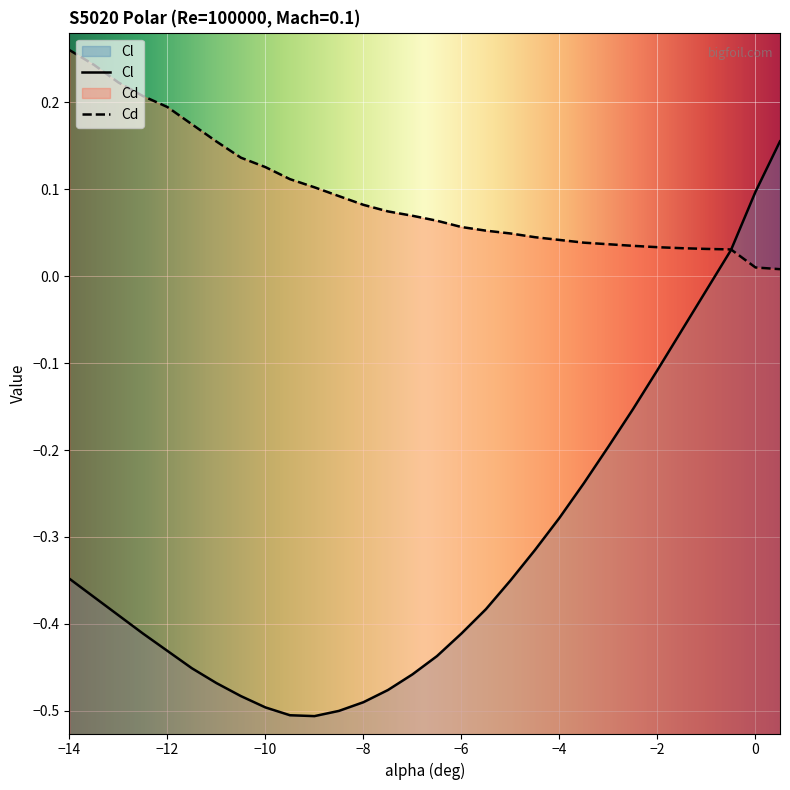

Does the chart display data point markers on the line(s)?

No